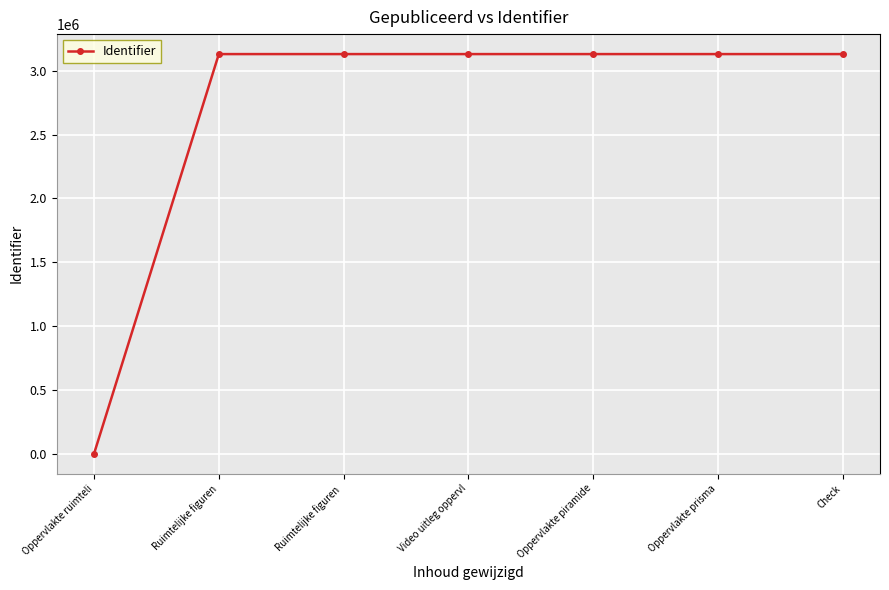

What is the approximate value at Video uitleg oppervl, to the nearest 100?

3130700